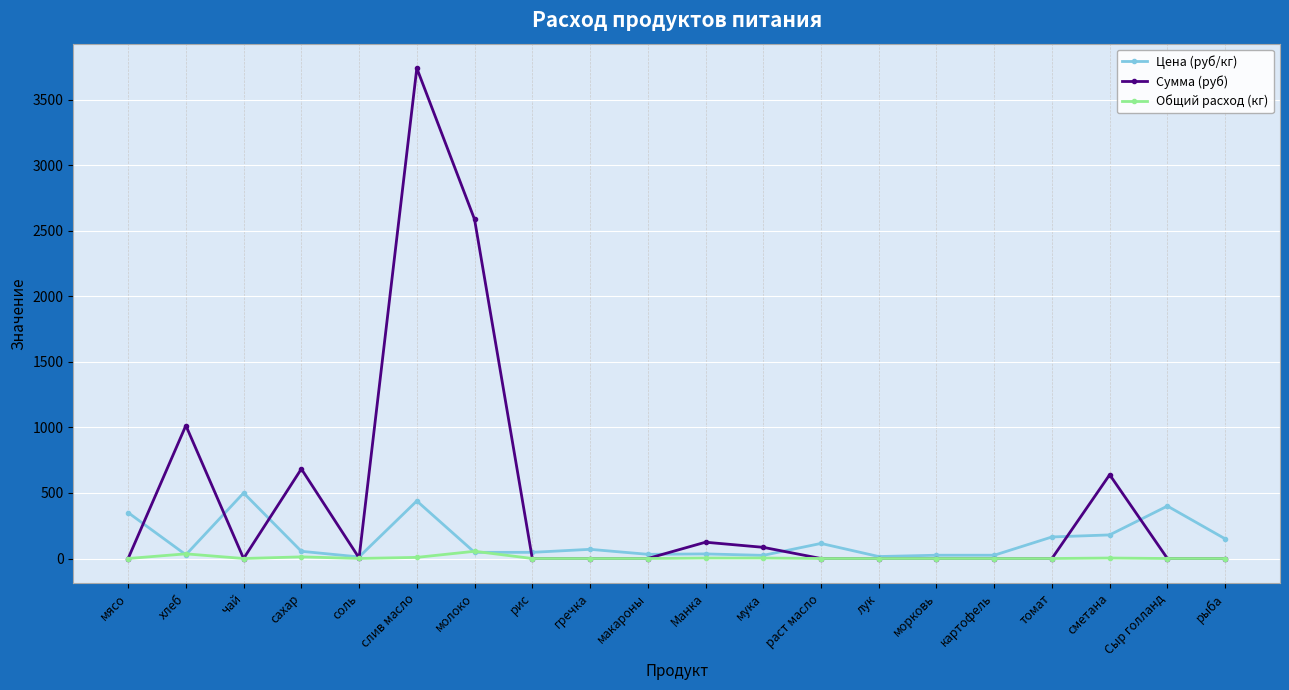

What is the difference between the highest and lowest values at молоко?

2539.2